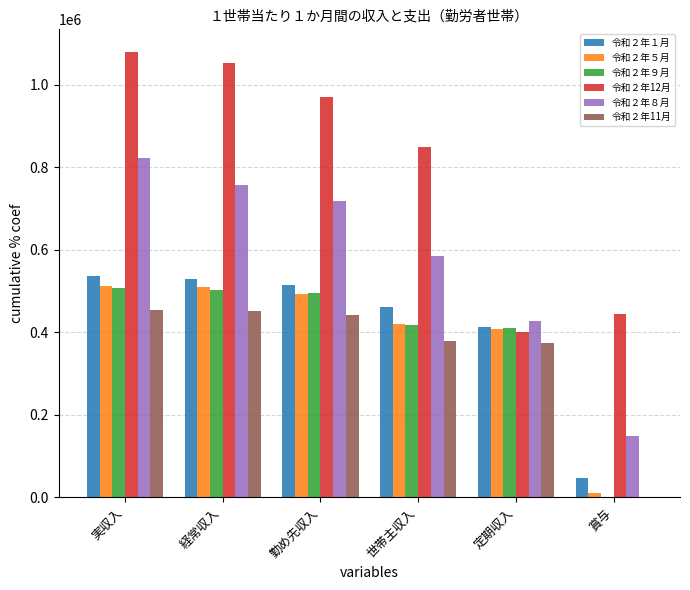

Between 実収入 and 世帯主収入, which series saw the biggest shift?

令和２年８月